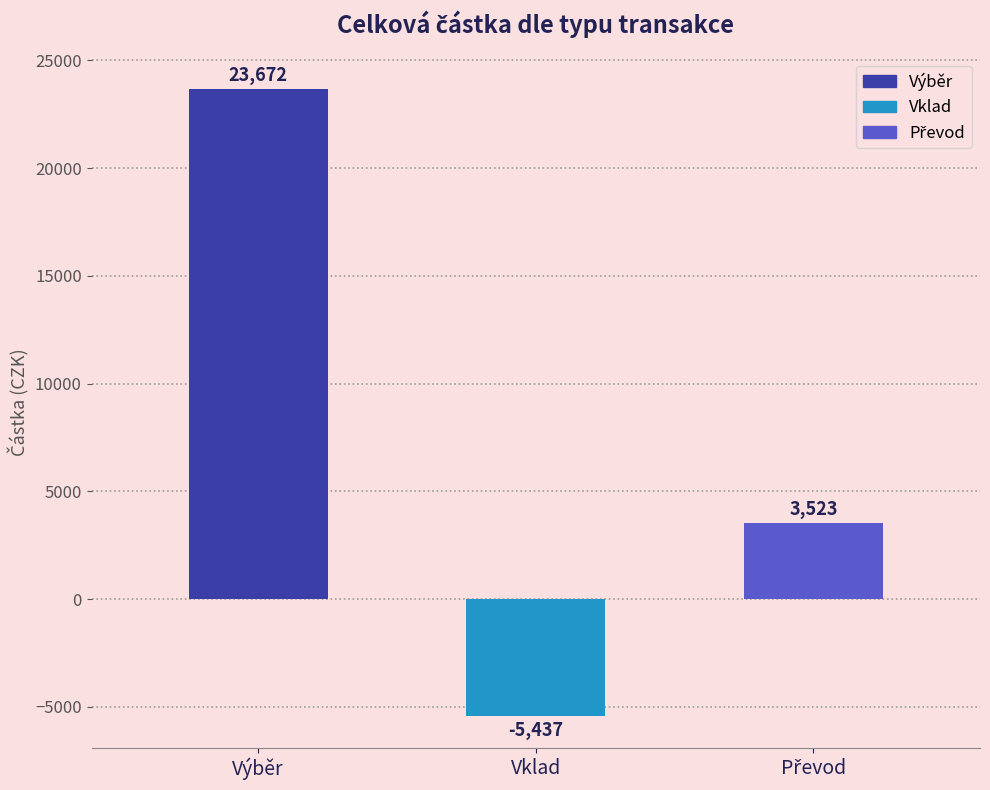

Reading left to right, list all the values displayed in this chart.

23672	-5437	3523